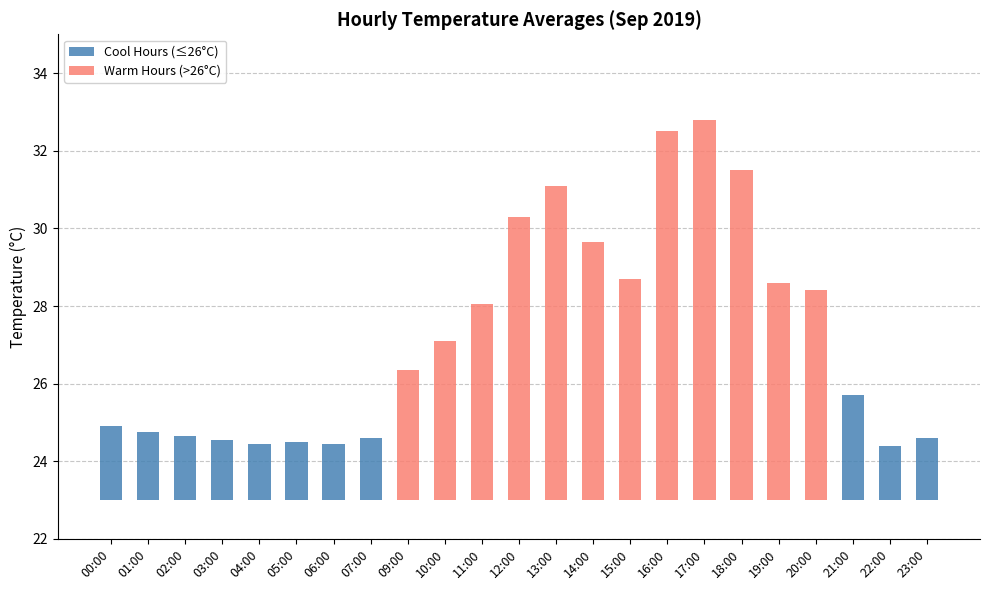

Is the value of Cool Hours (≤26°C) at 16:00 greater than the value of Warm Hours (>26°C) at 11:00?

No